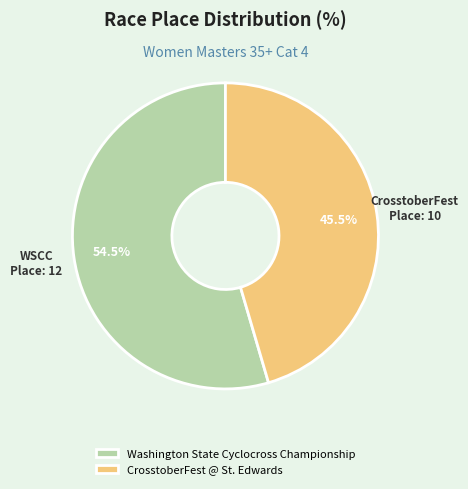

To the nearest percent, what is the average slice percentage?

50%